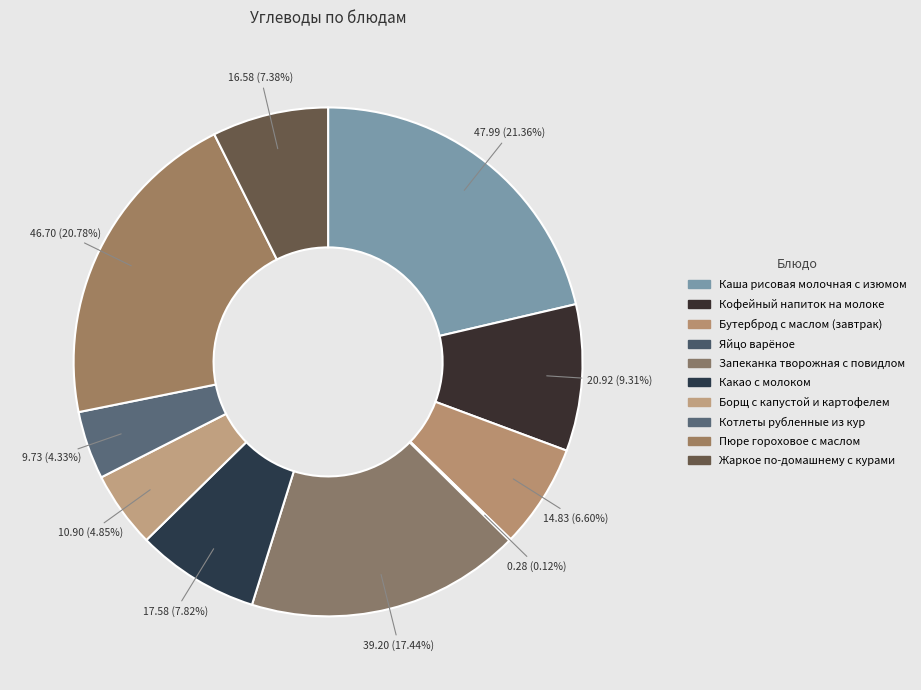

Is Кофейный напиток на молоке the majority of the pie?

No